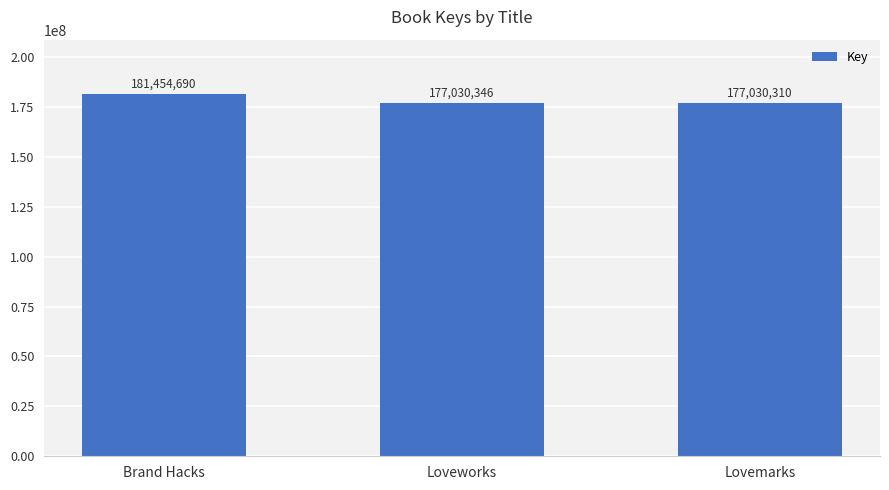

Rank the categories by value from lowest to highest.

Lovemarks, Loveworks, Brand Hacks